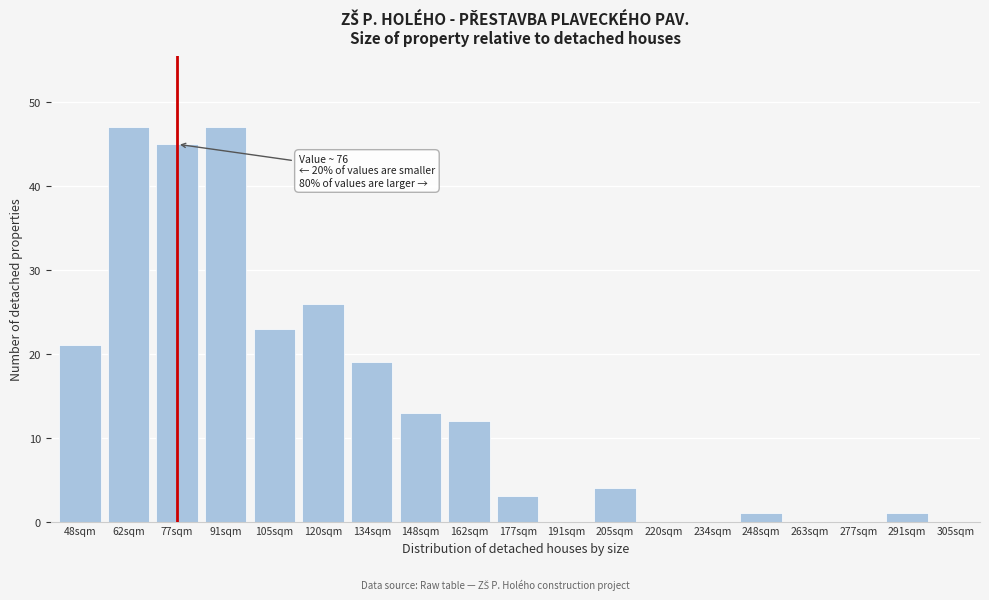

Reading right to left, list all the values displayed in this chart.

291sqm=1	277sqm=0	263sqm=0	248sqm=1	234sqm=0	220sqm=0	205sqm=4	191sqm=0	177sqm=3	162sqm=12	148sqm=13	134sqm=19	120sqm=26	105sqm=23	91sqm=47	77sqm=45	62sqm=47	48sqm=21